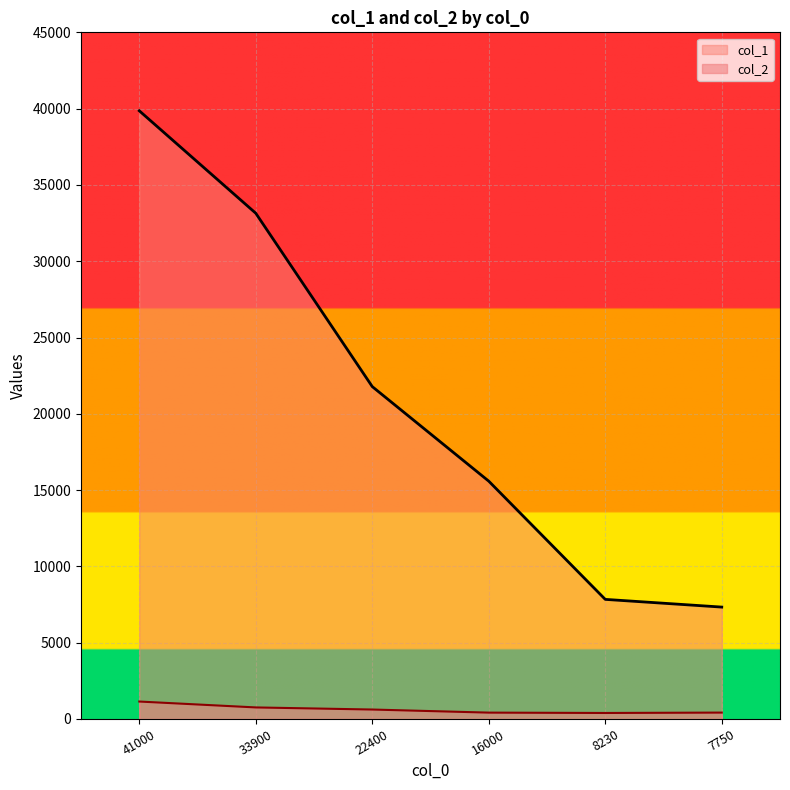

True or false: col_1 has more than 0 interior local peaks.

False